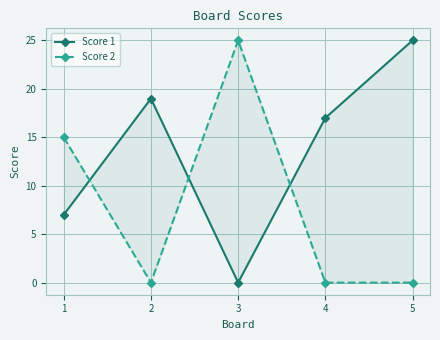

What is the total value across all series at 1?

22